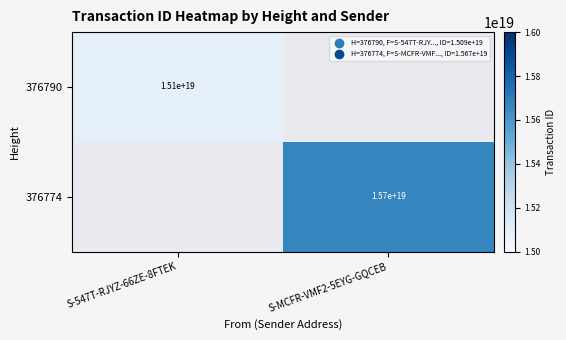

The value of 376774 at S-MCFR-VMF2-5EYG-GQCEB is 15700000000000000000. True or false?

True